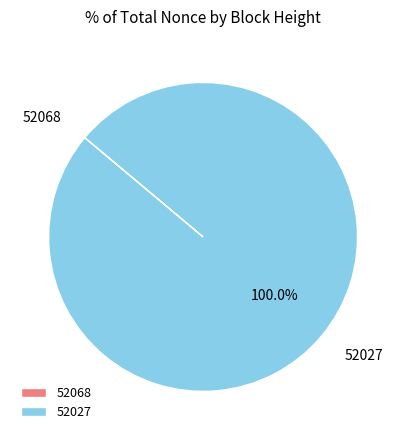

To the nearest percent, what percentage of the pie is 52027?

100%